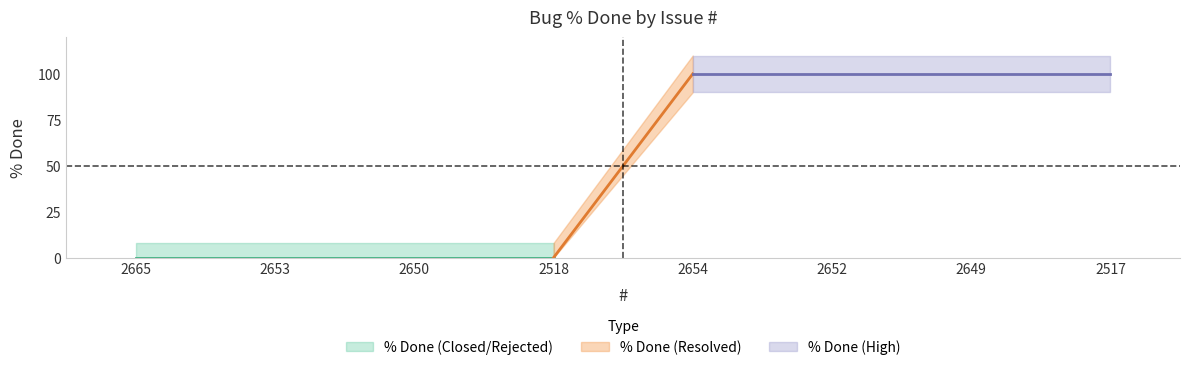

What is the label of the 1st point from the left?

2665